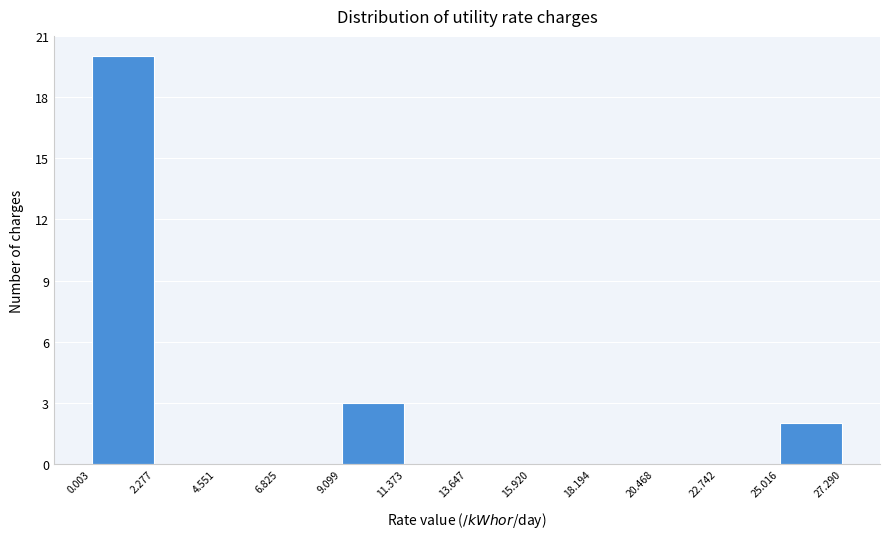

Which range on the x-axis has the tallest bar?

0.003 to 2.277